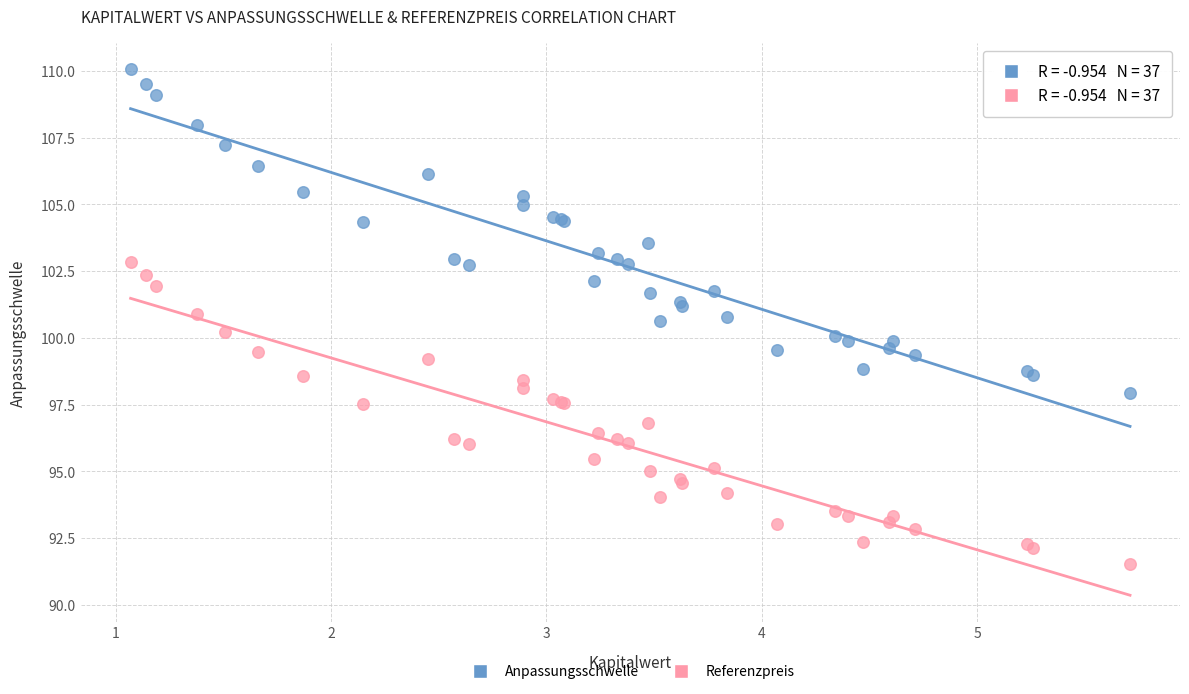

What are all the series names shown in the legend?

Anpassungsschwelle, Referenzpreis